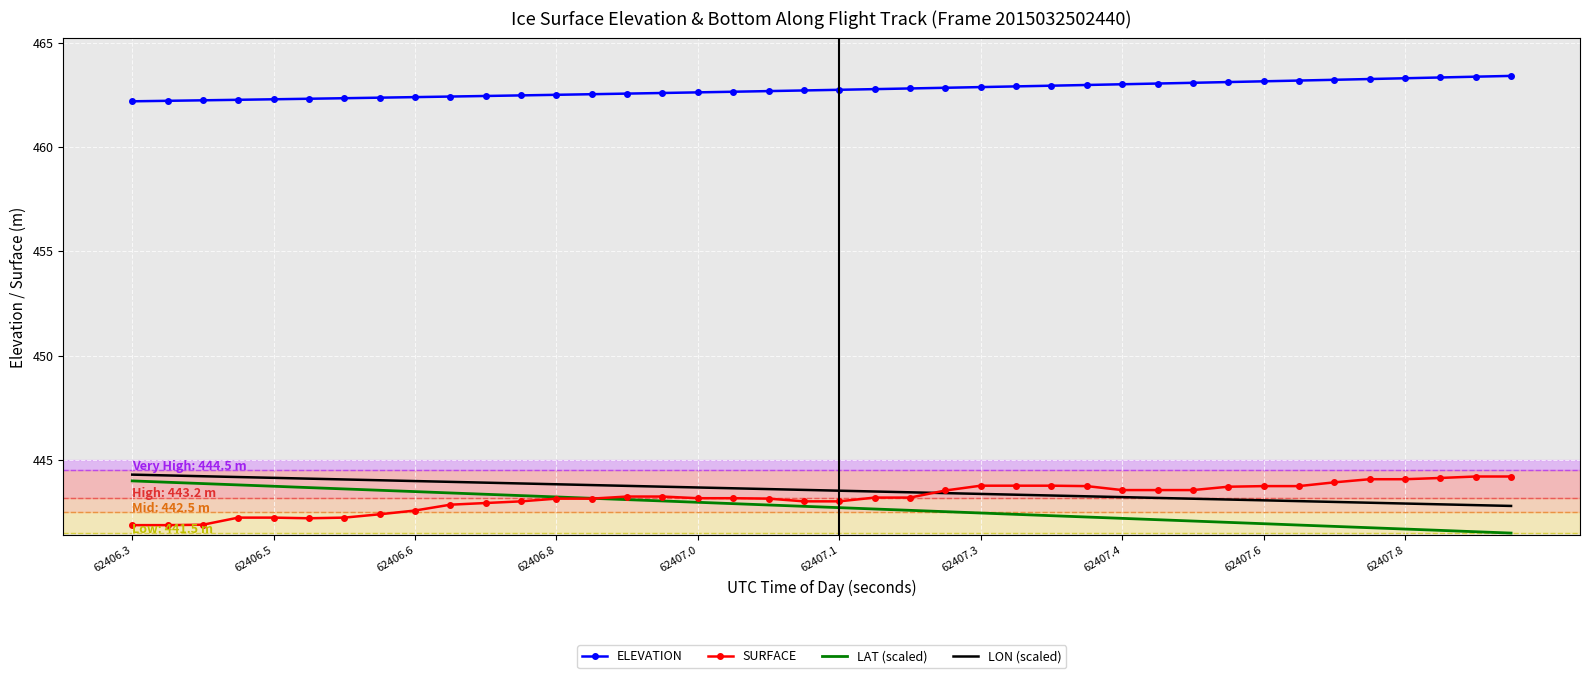

How many intersections are there between LAT (scaled) and SURFACE?

1